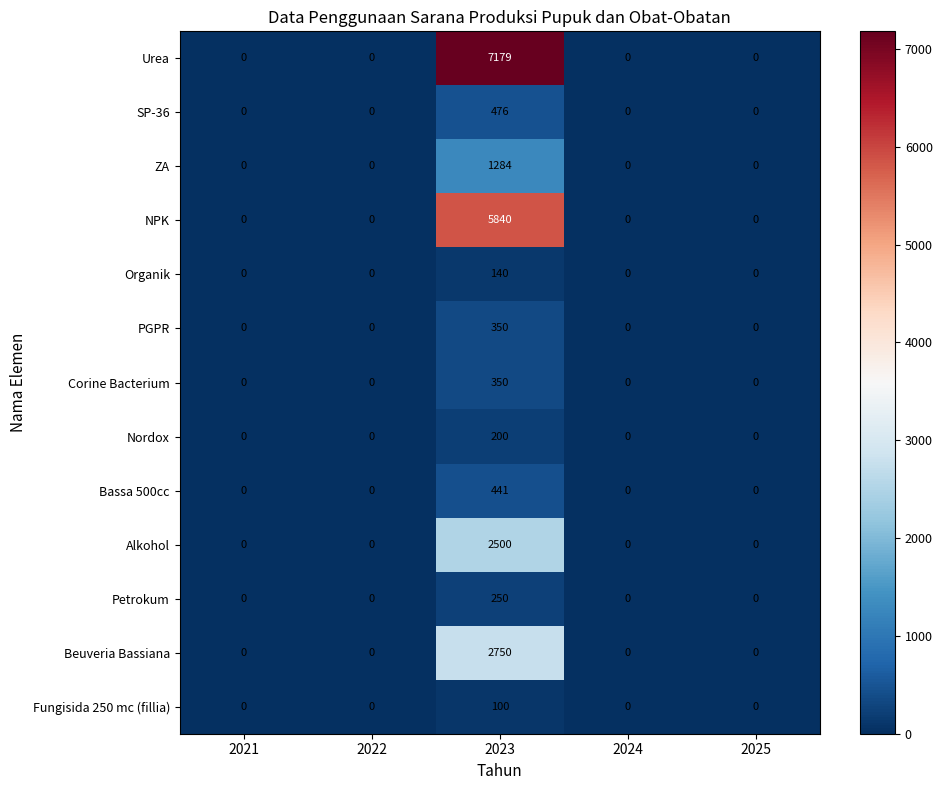

Which label corresponds to the largest value in the chart?

2023